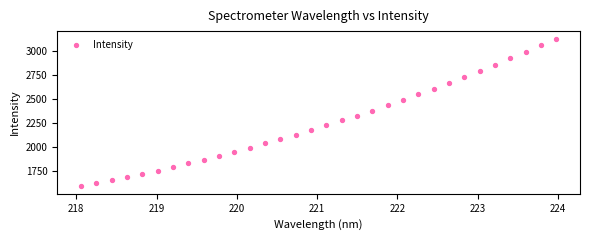

What is the range of Y values (max minus min)?

1549.5